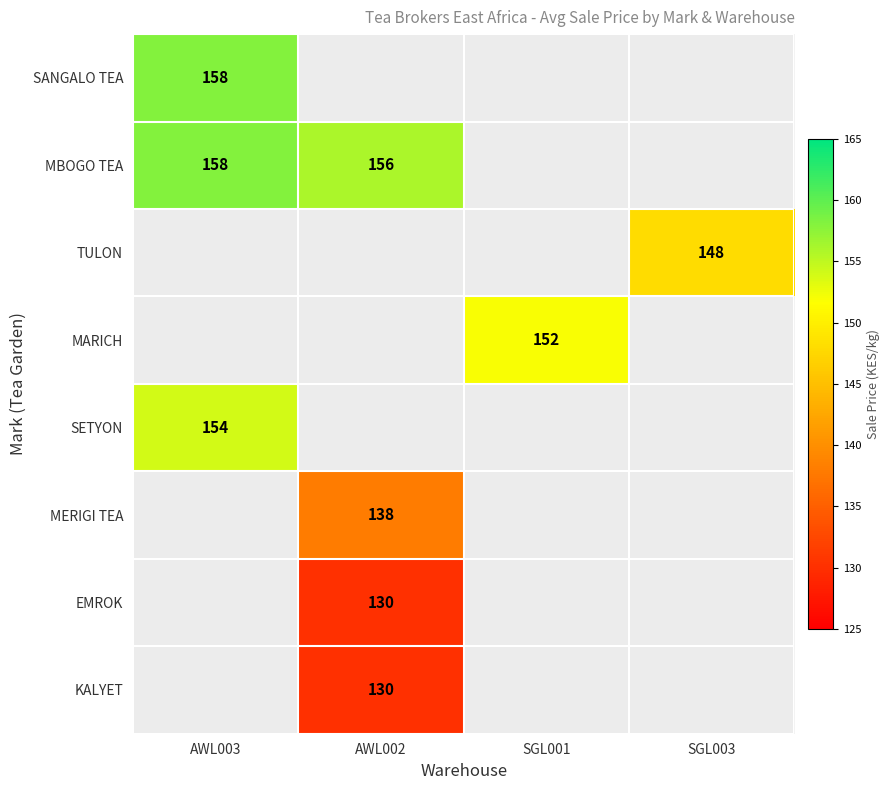

The MERIGI TEA series shows 138 at AWL002. True or false?

True